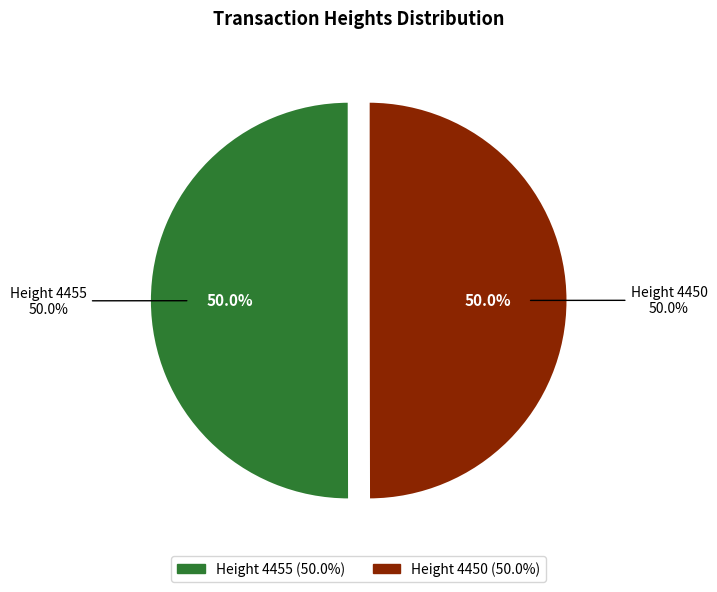

Rank the categories by value from lowest to highest.

Height 4450, Height 4455